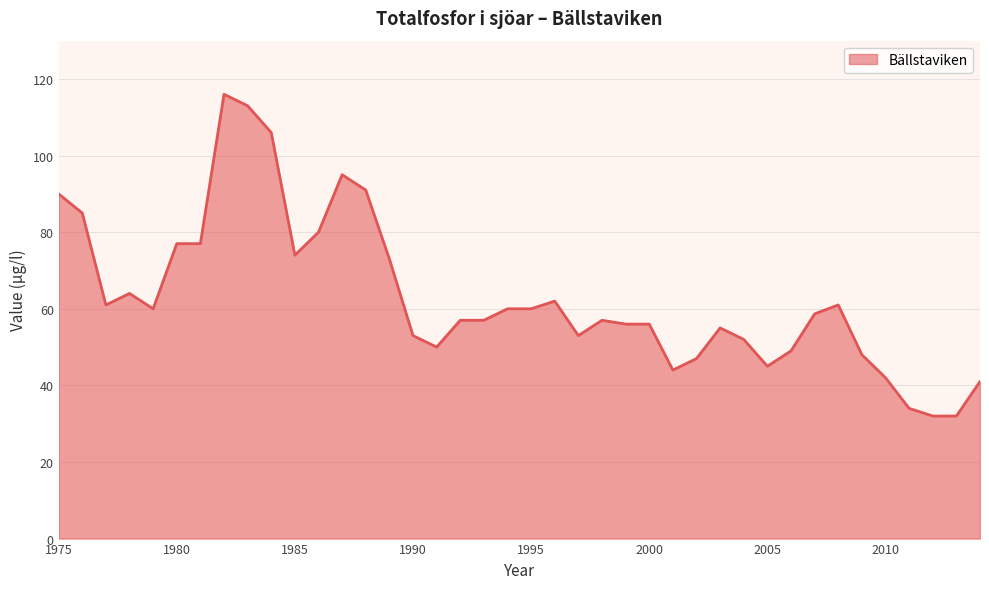

What is the difference between the maximum and minimum values?

84.0